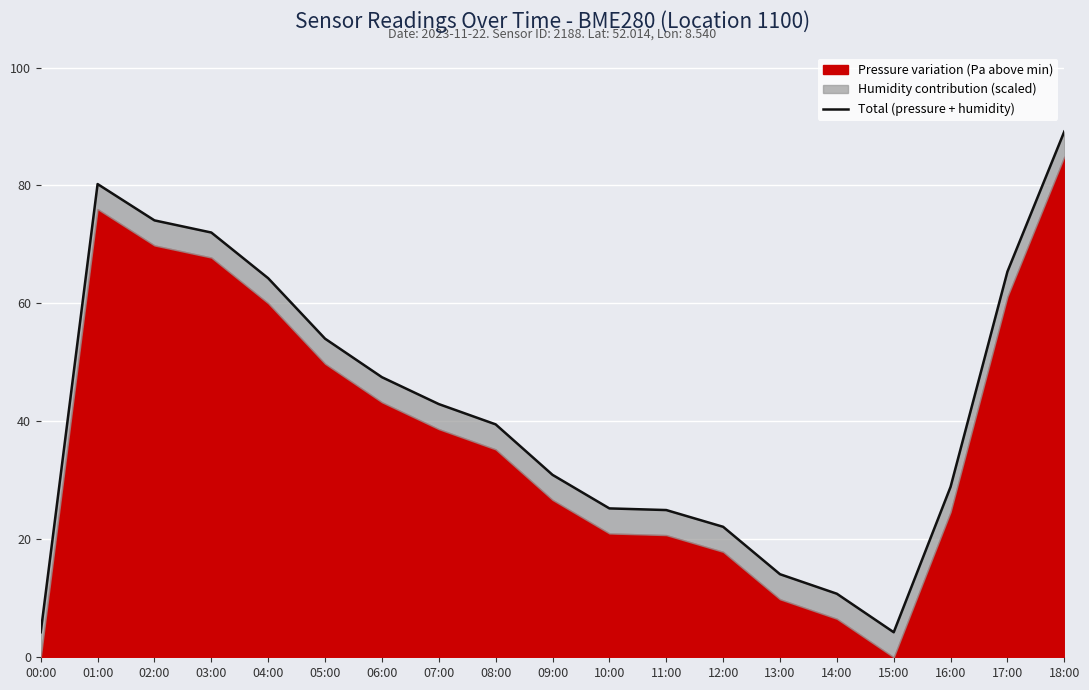

What is the maximum value shown in the chart?

89.2